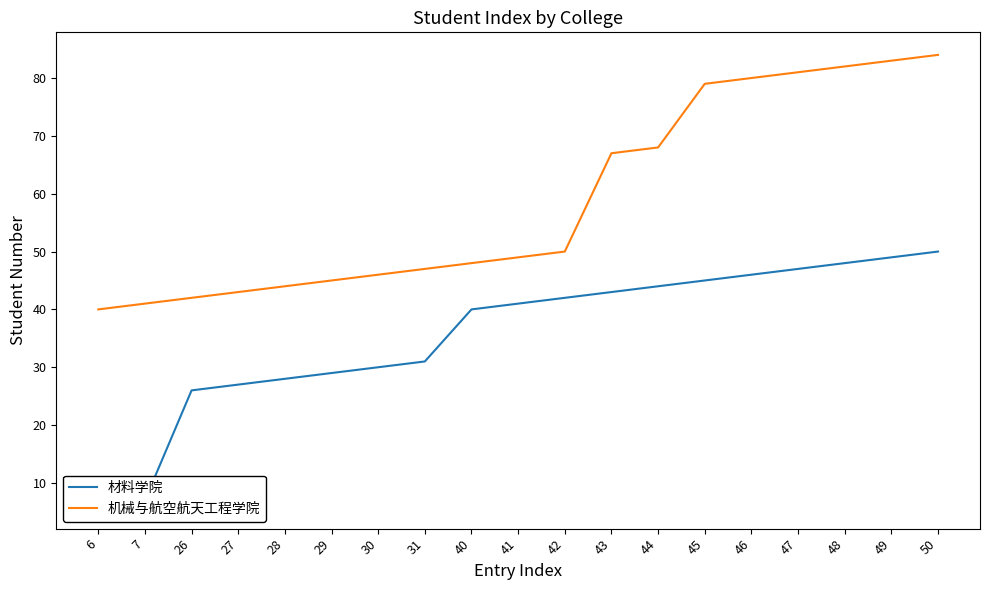

What is the difference between the maximum and minimum values in the 材料学院 series?

44